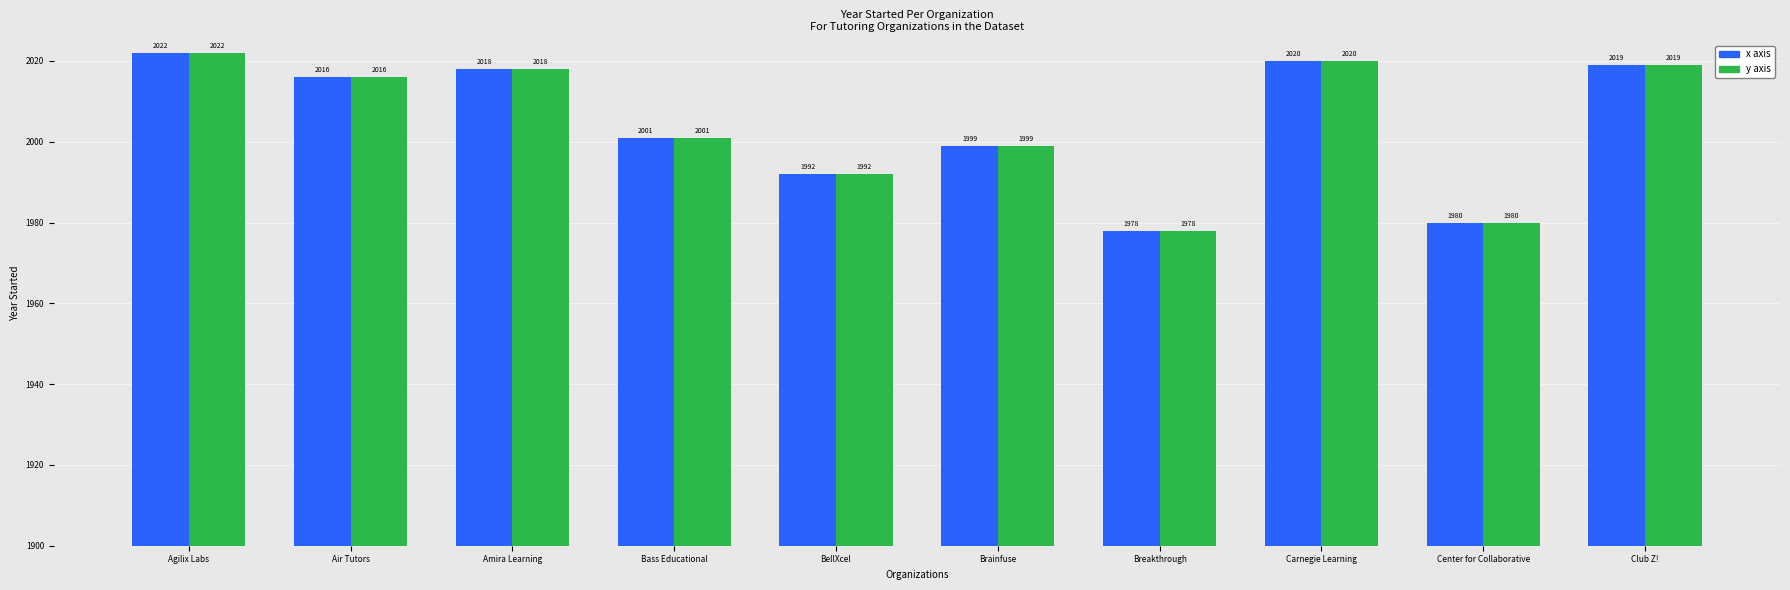

Which label corresponds to the largest value in the chart?

Agilix Labs